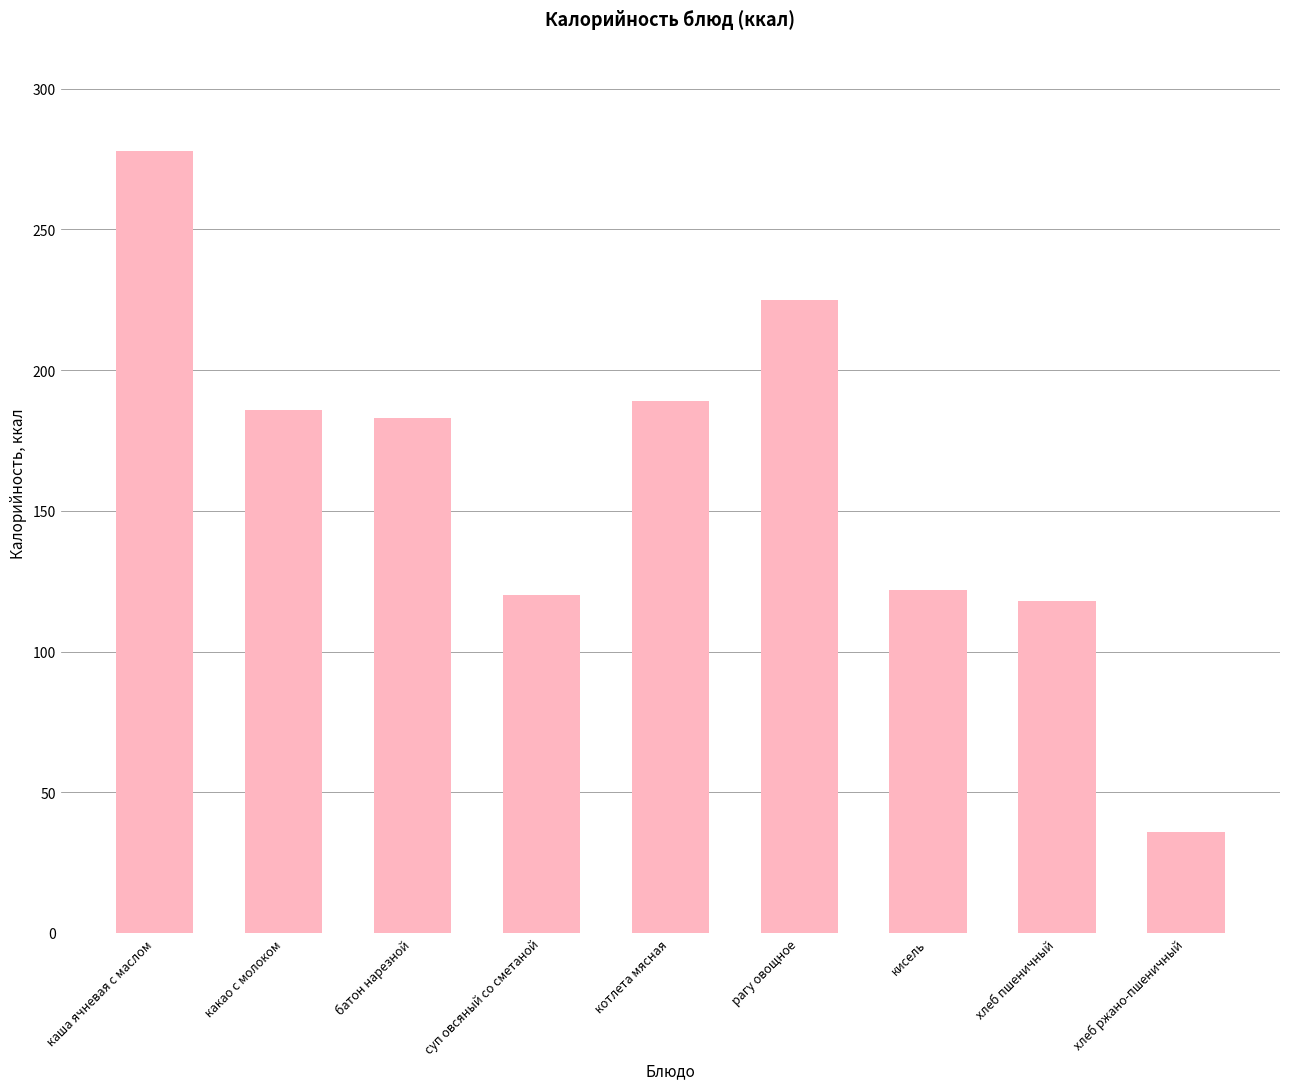

What is the value of the 6th bar from the left?

225